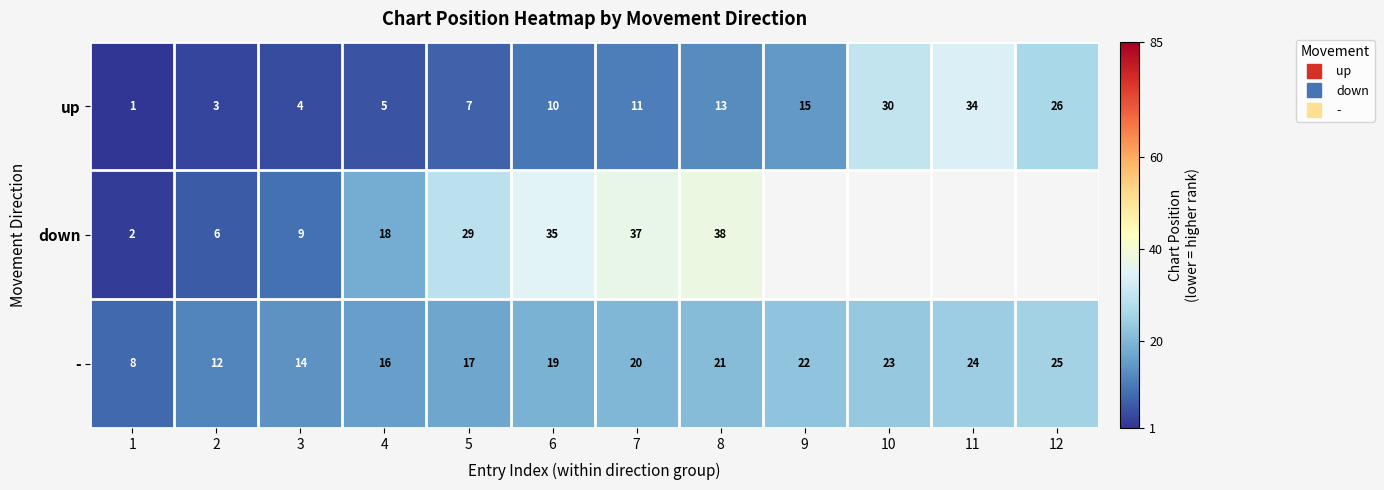

What is the highest value of the down series?

38.0